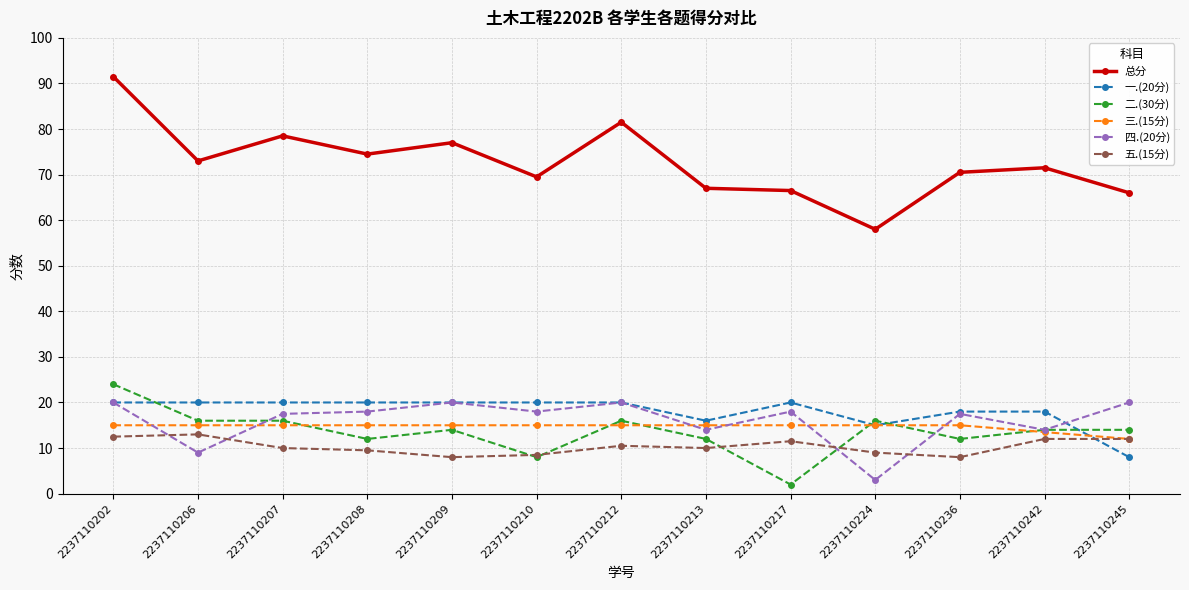

Which category has the highest value in the 总分 series?

2237110202